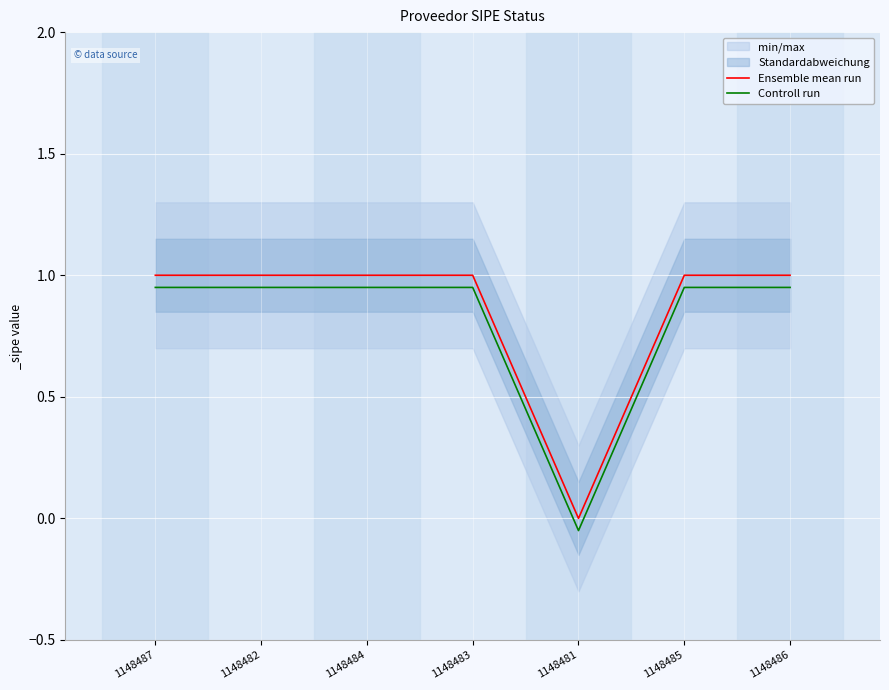

Between 1148481 and 1148486, which series saw the biggest shift?

Ensemble mean run